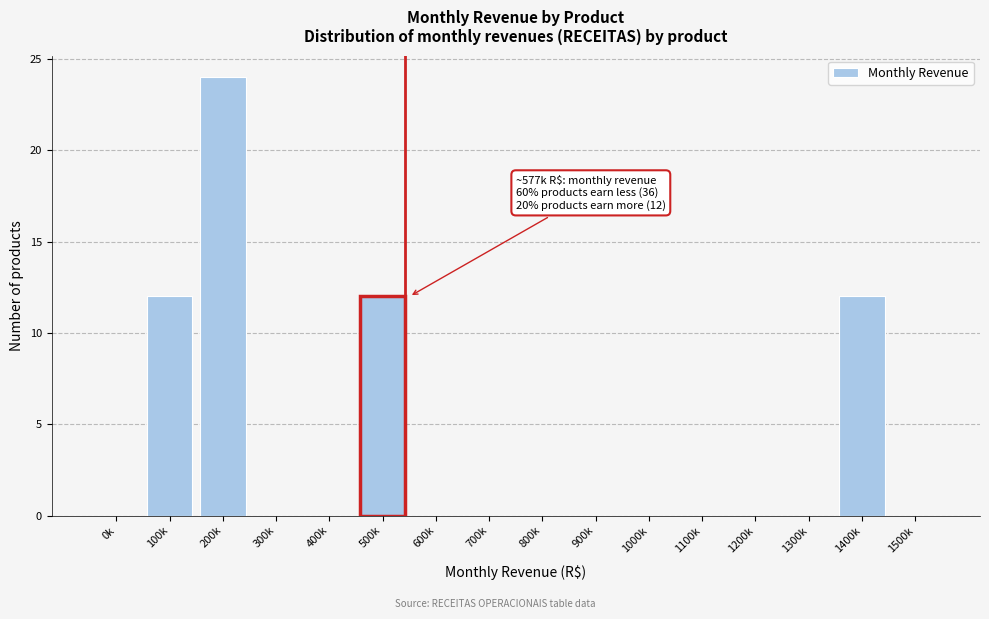

Reading right to left, extract all data points from this chart.

1500k=0	1400k=12	1300k=0	1200k=0	1100k=0	1000k=0	900k=0	800k=0	700k=0	600k=0	500k=12	400k=0	300k=0	200k=24	100k=12	0k=0